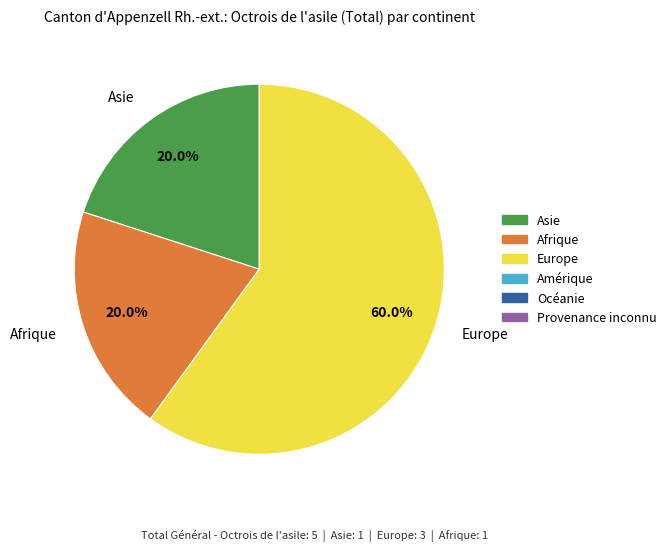

Approximately how many times larger is the value at Afrique compared to Asie?

1.0